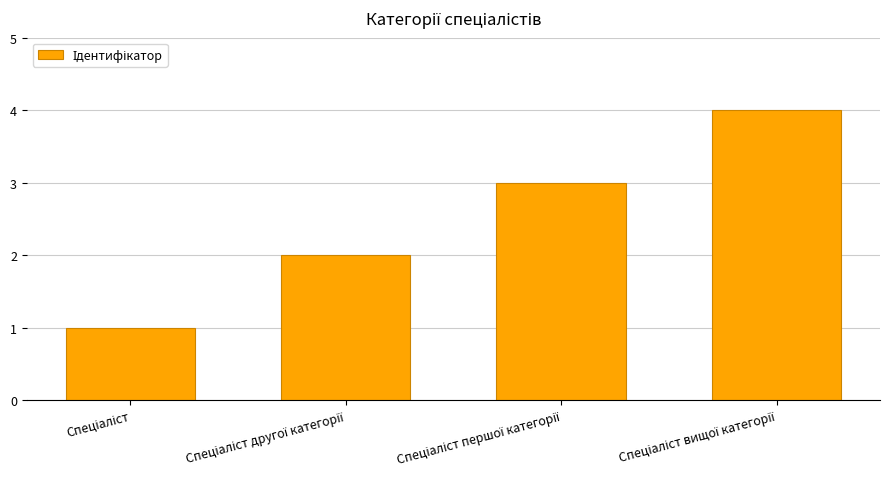

What is the maximum value shown in the chart?

4